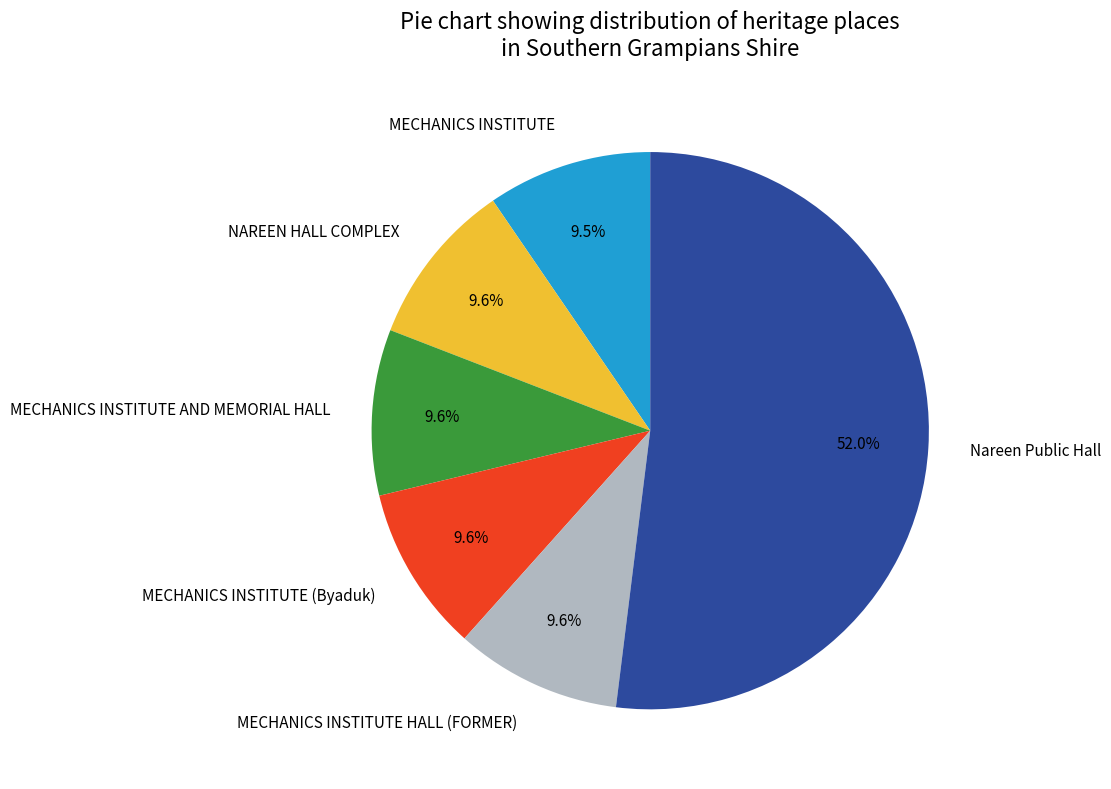

What is the ratio of the value at MECHANICS INSTITUTE HALL (FORMER) to the value at MECHANICS INSTITUTE?

1.0